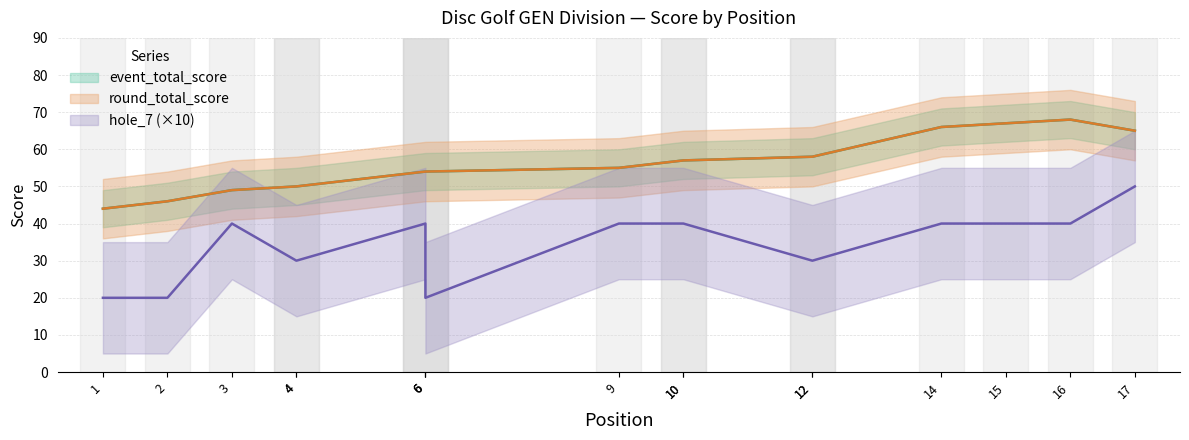

What is the sum of all event_total_score values?

952